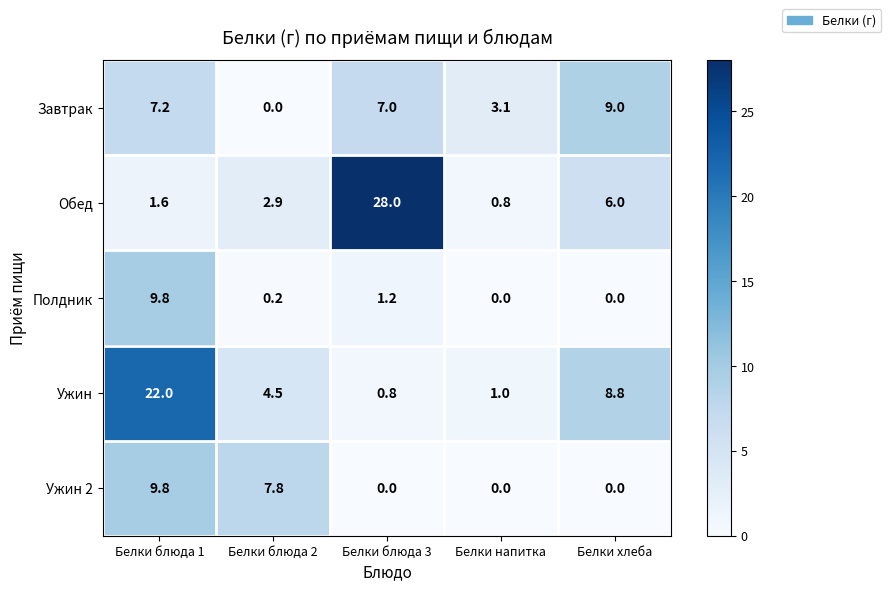

True or false: Полдник has a value of 0.0 at Белки напитка.

True